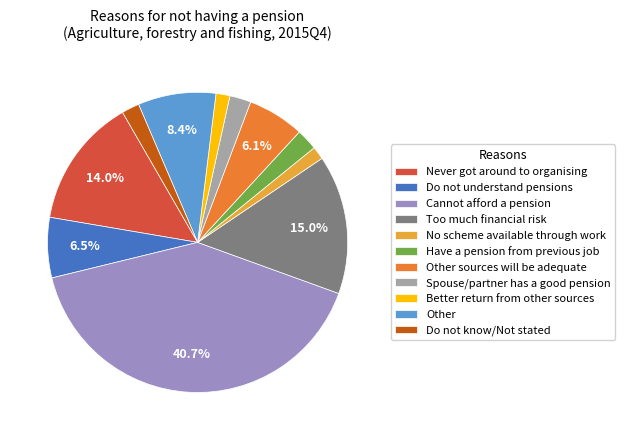

What percentage is NOT represented by Cannot afford a pension?

59.3%